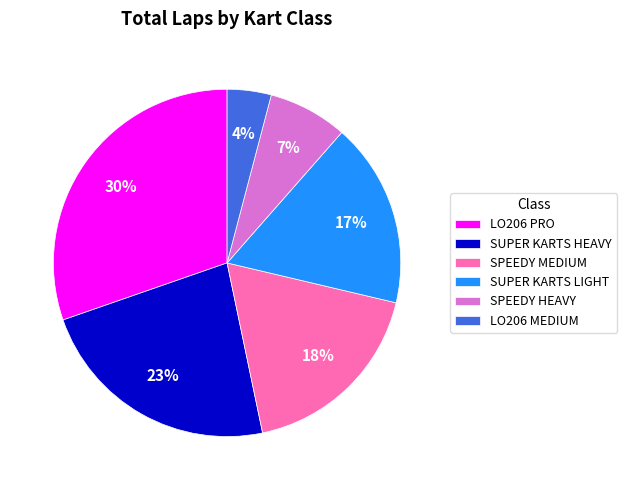

Does SUPER KARTS HEAVY account for over 50% of the chart?

No